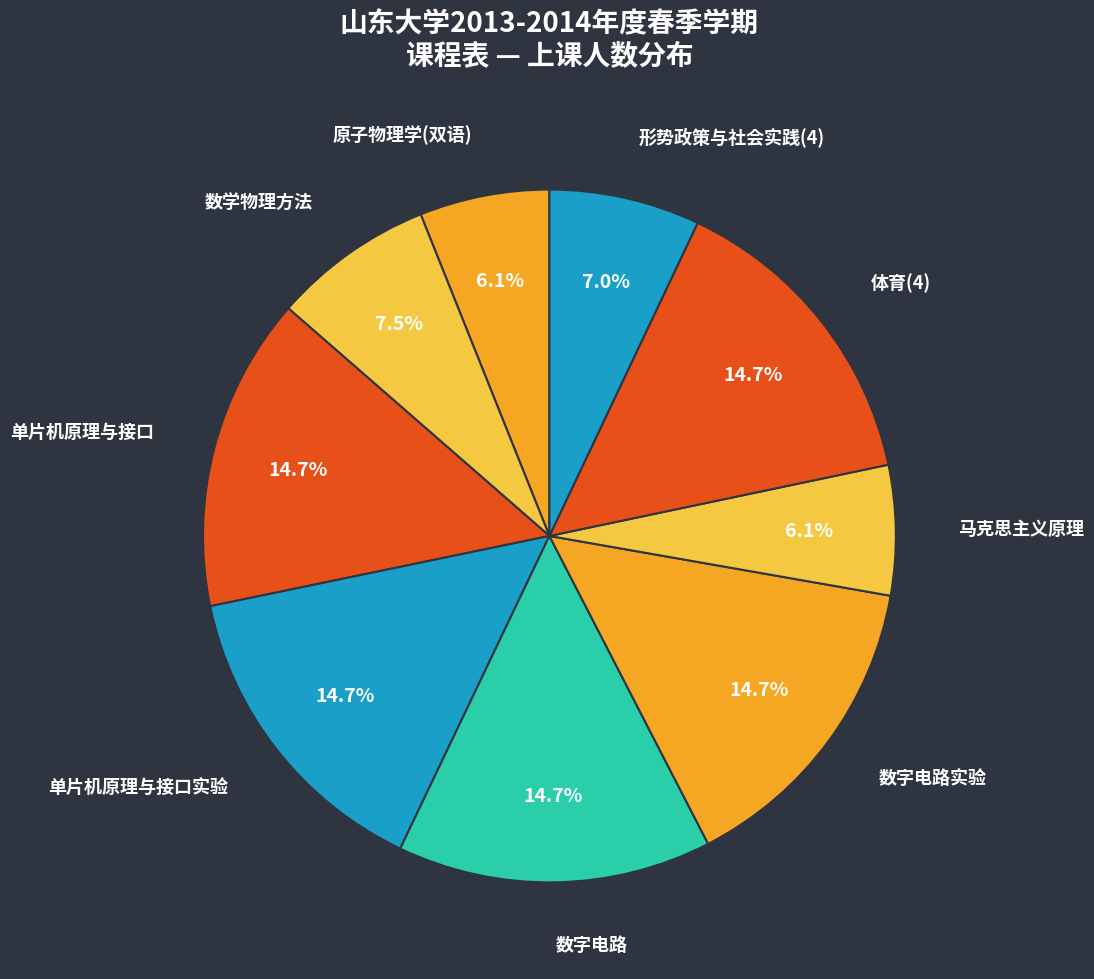

How many segments does this pie chart have?

9